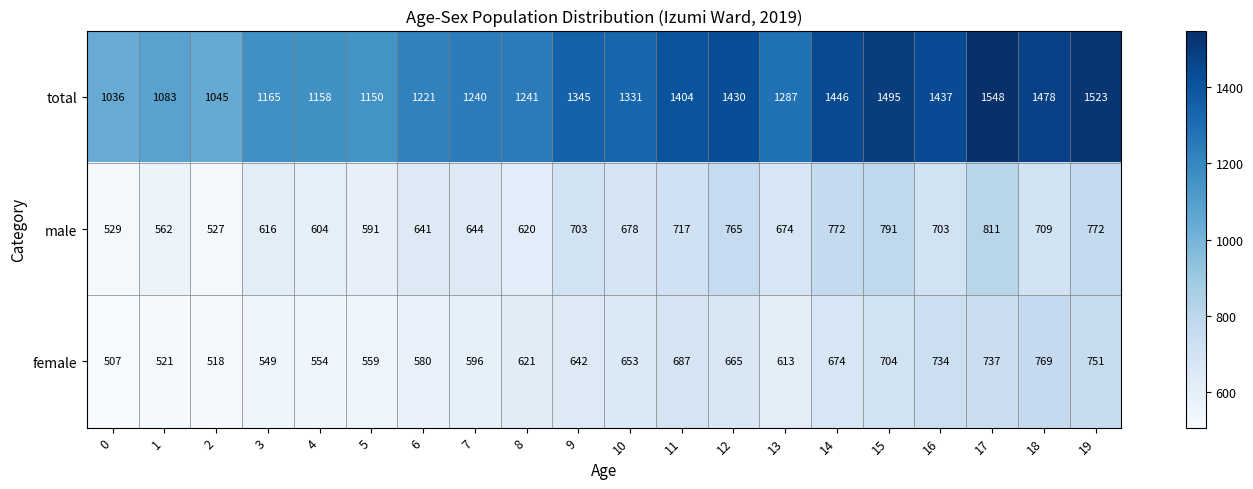

Which series has the widest spread of values?

total